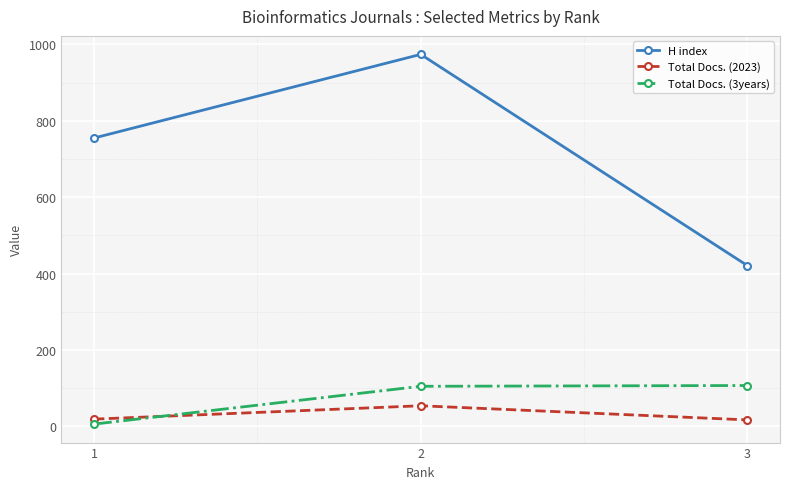

Between 1 and 3, which series saw the biggest shift?

H index